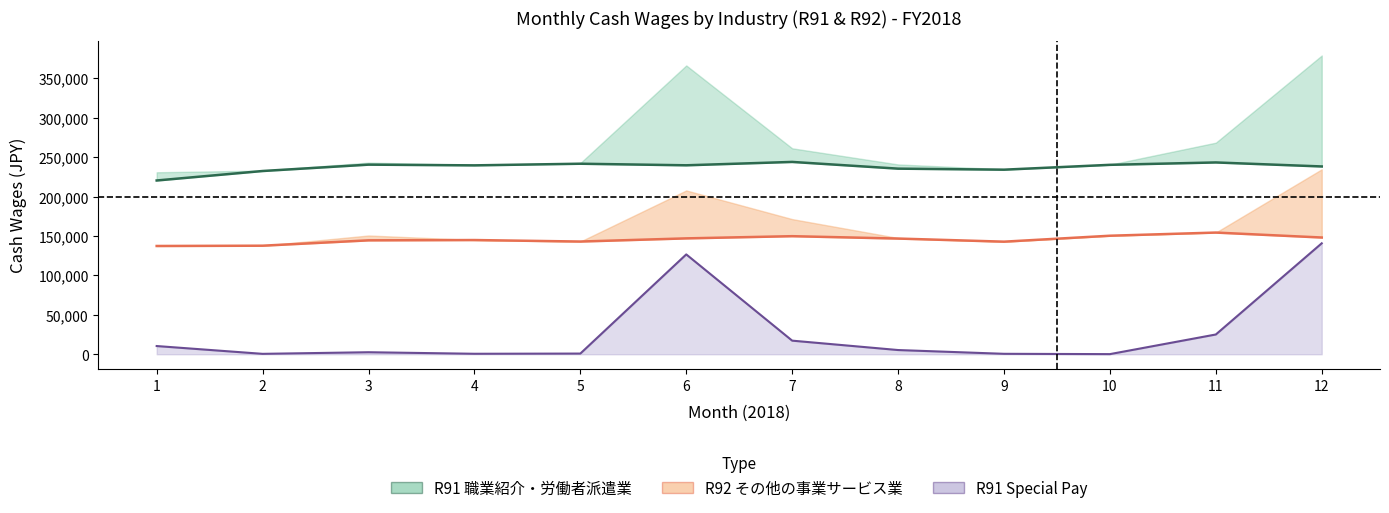

What is the value of the R92 fixed wage point at the 3rd from the left?

144434